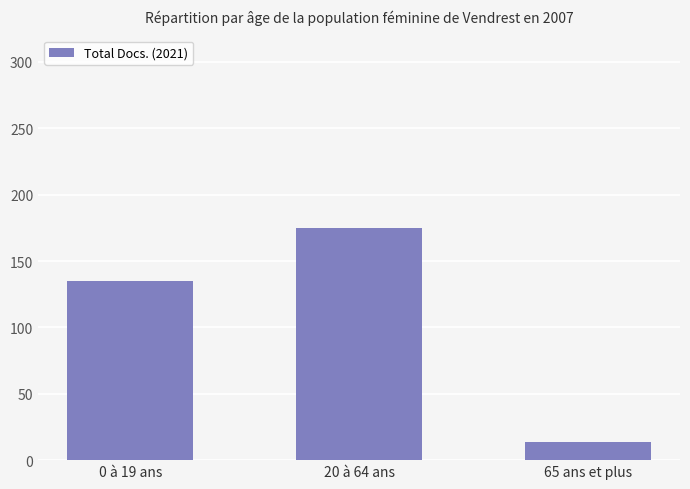

How many categories are shown in the chart?

3